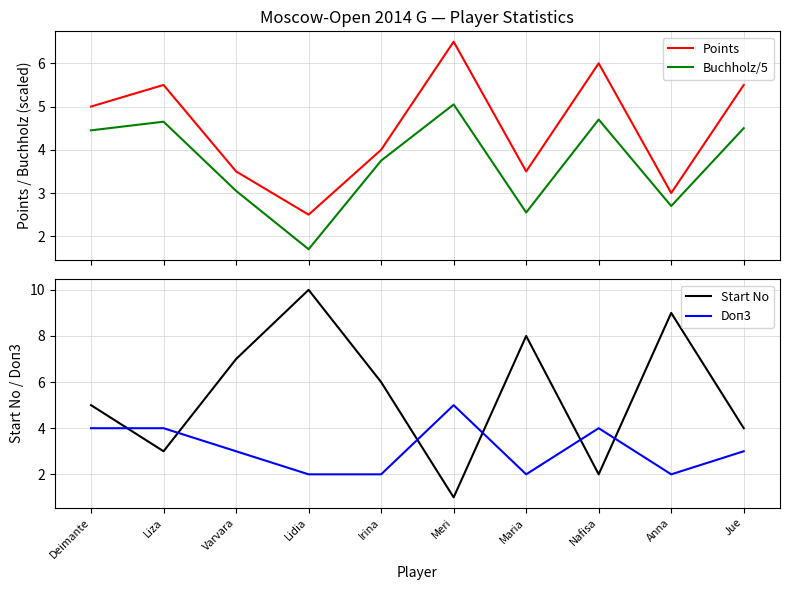

Reading left to right, transcribe all the data shown in this chart.

Points: 5.0	5.5	3.5	2.5	4.0	6.5	3.5	6.0	3.0	5.5
Buchholz/5: 4.5	4.7	3.0	1.7	3.8	5.0	2.5	4.7	2.7	4.5
Start No: 5.0	3.0	7.0	10.0	6.0	1.0	8.0	2.0	9.0	4.0
Doп3: 4.0	4.0	3.0	2.0	2.0	5.0	2.0	4.0	2.0	3.0